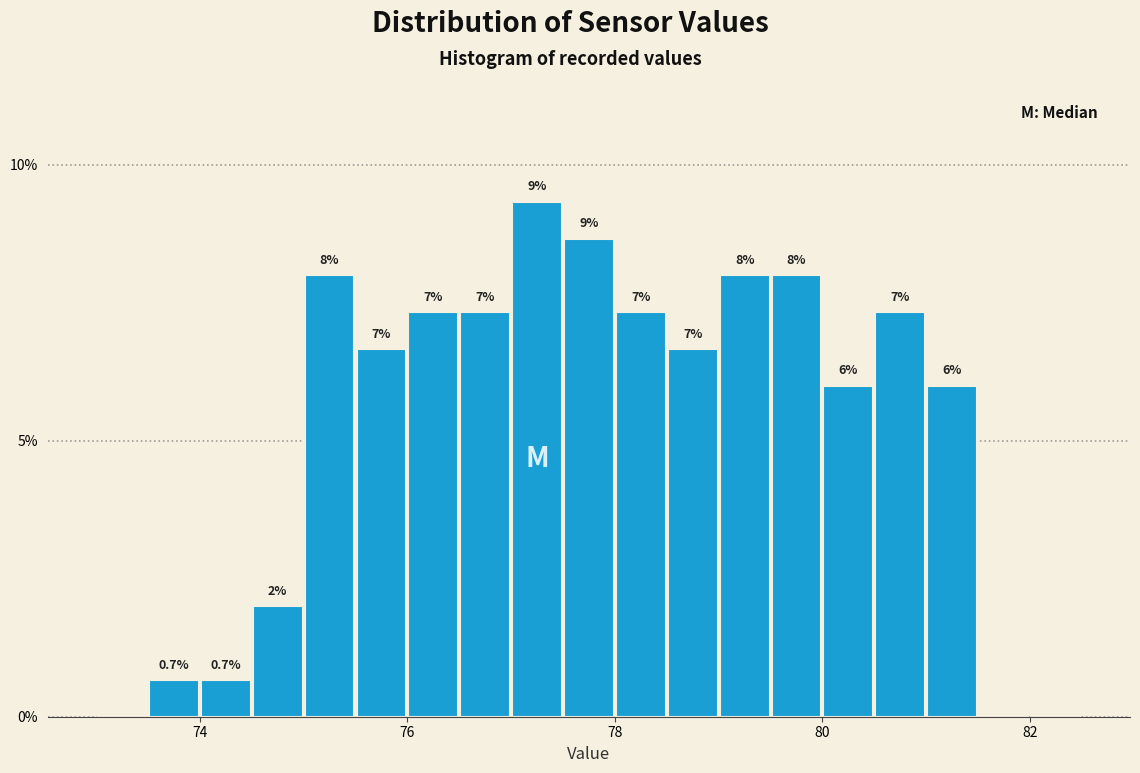

Around what value on the x-axis is the tallest bar? Give the approximate position of its centre, as read against the axis.

77.2